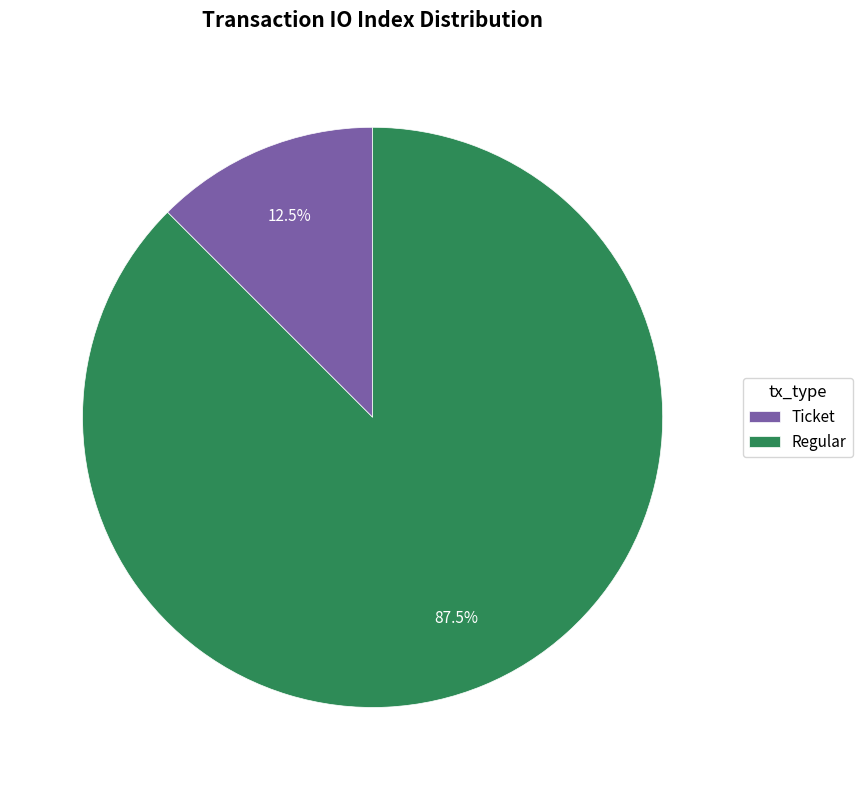

How many slices are in this pie chart?

2